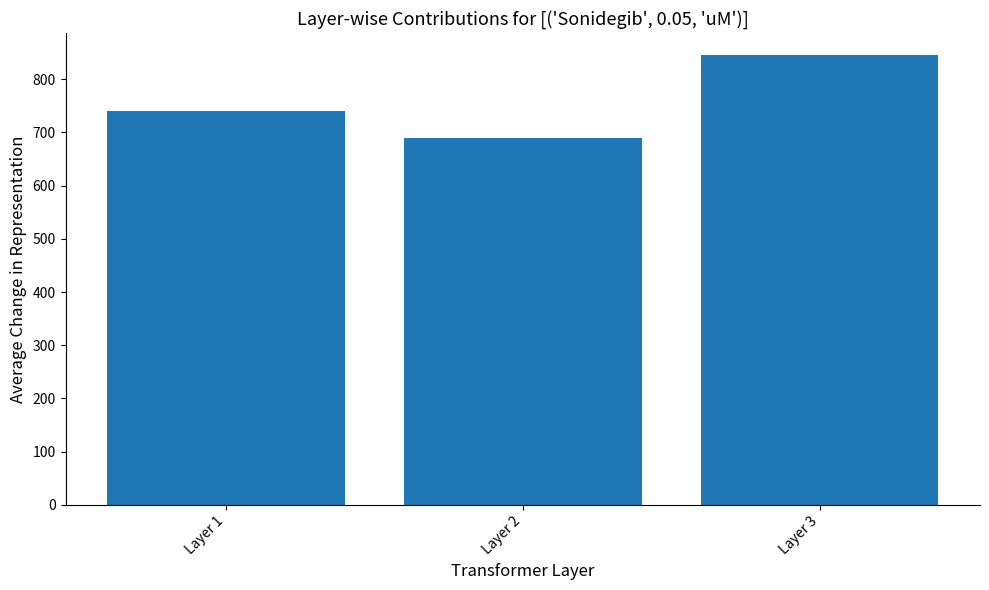

Is it true that the value at Layer 1 is 740.0?

True